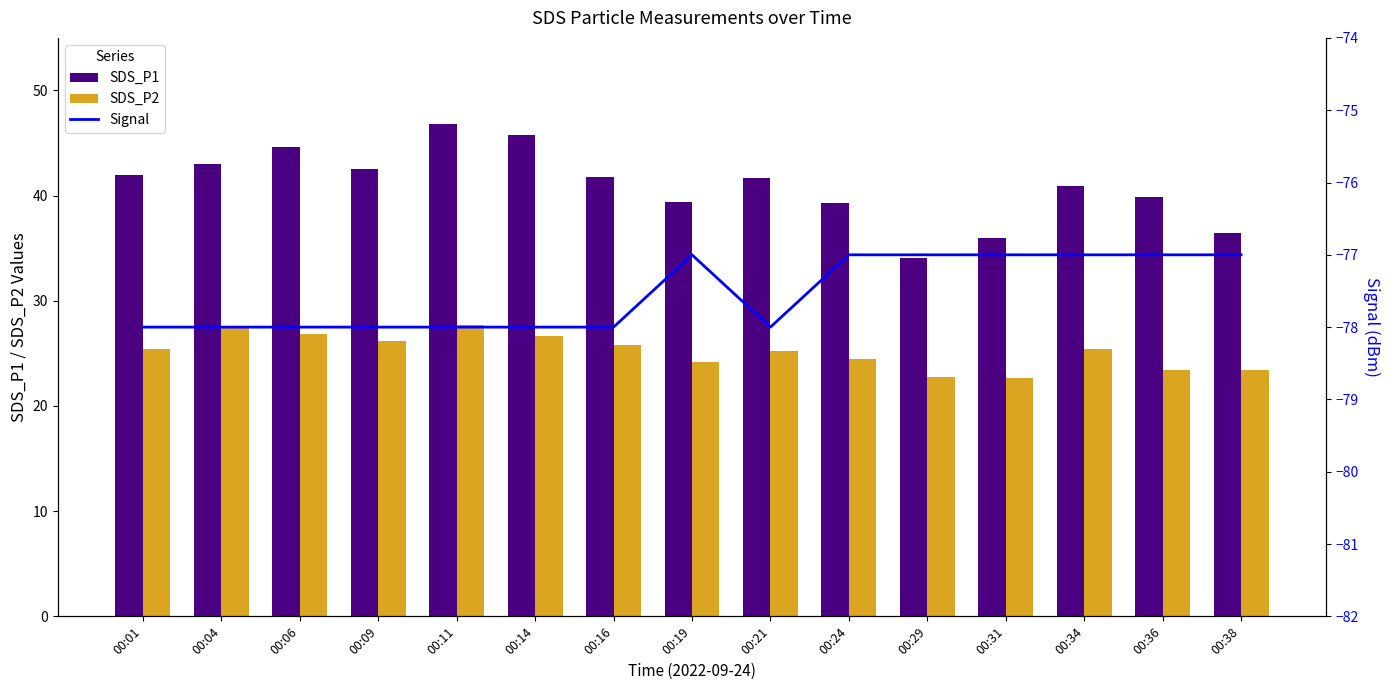

The Signal series shows -118.8 at 00:09. True or false?

False